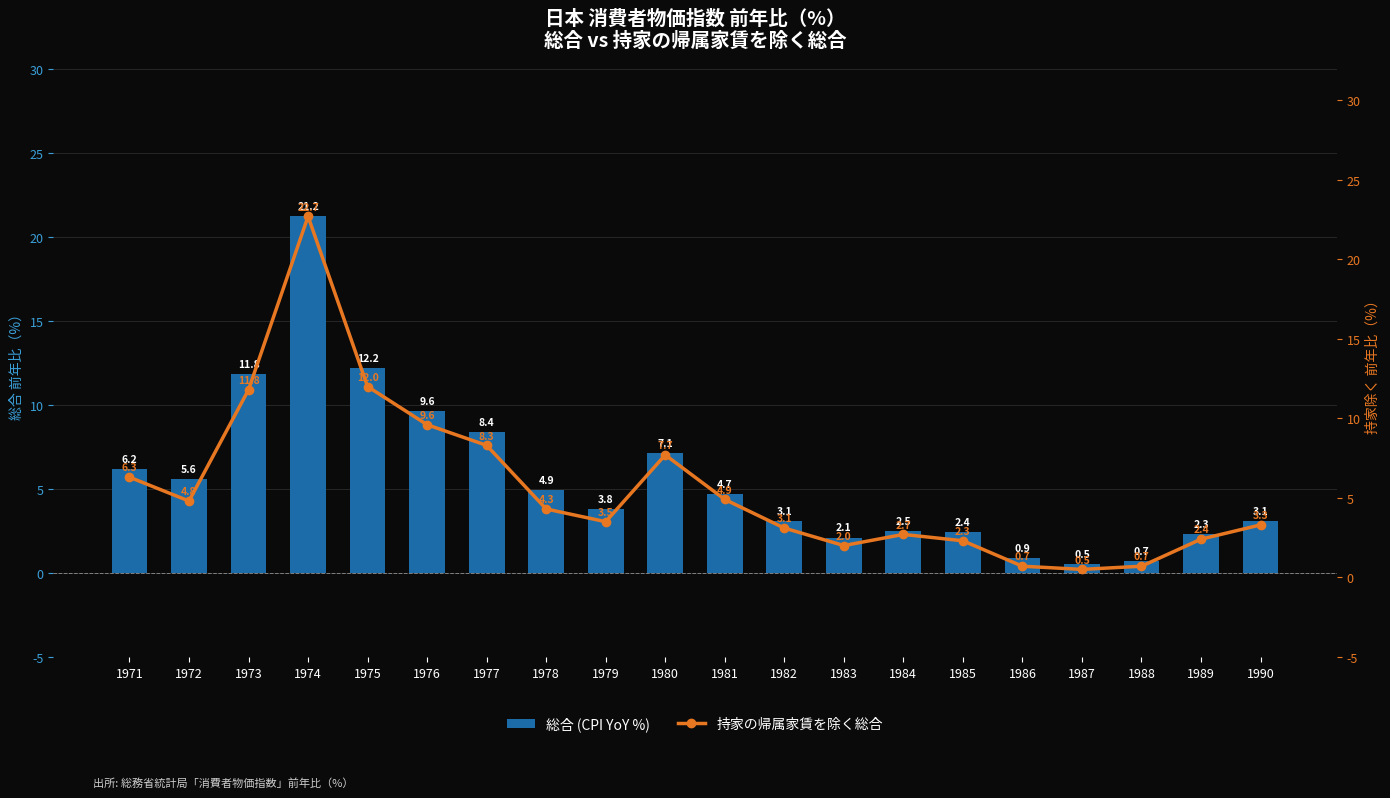

Which series has the widest spread of values?

持家の帰属家賃を除く総合